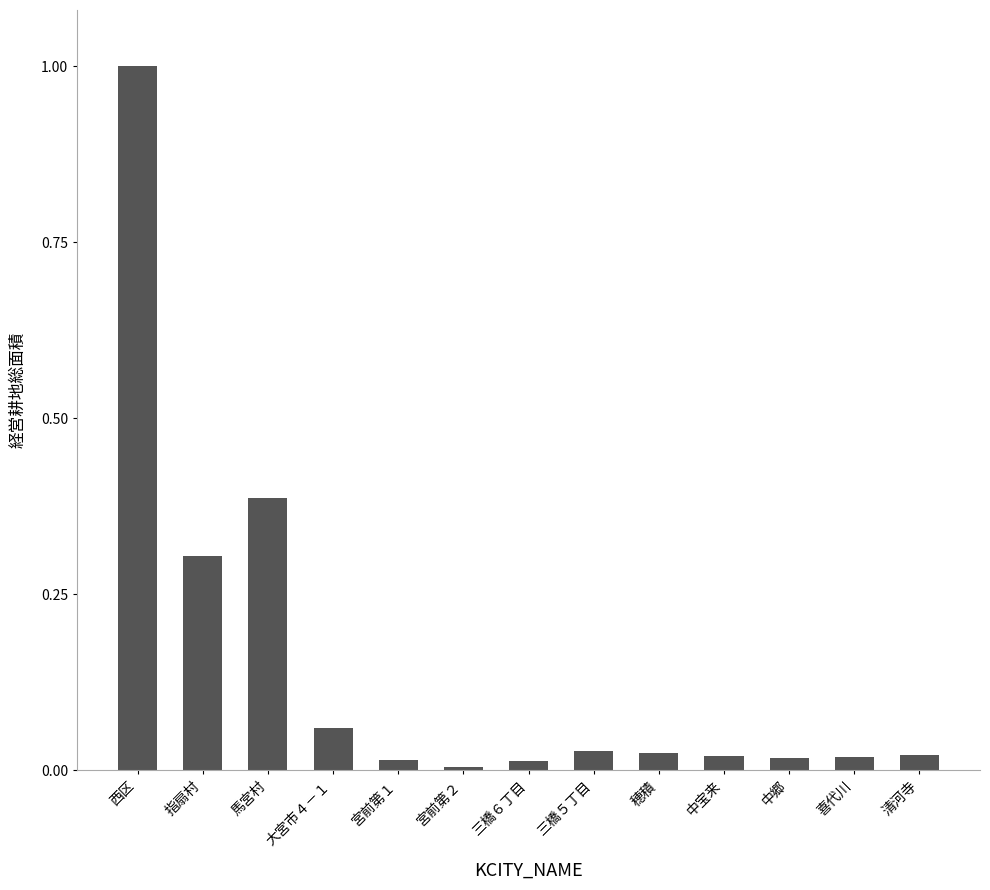

What is the greatest value displayed?

1.0